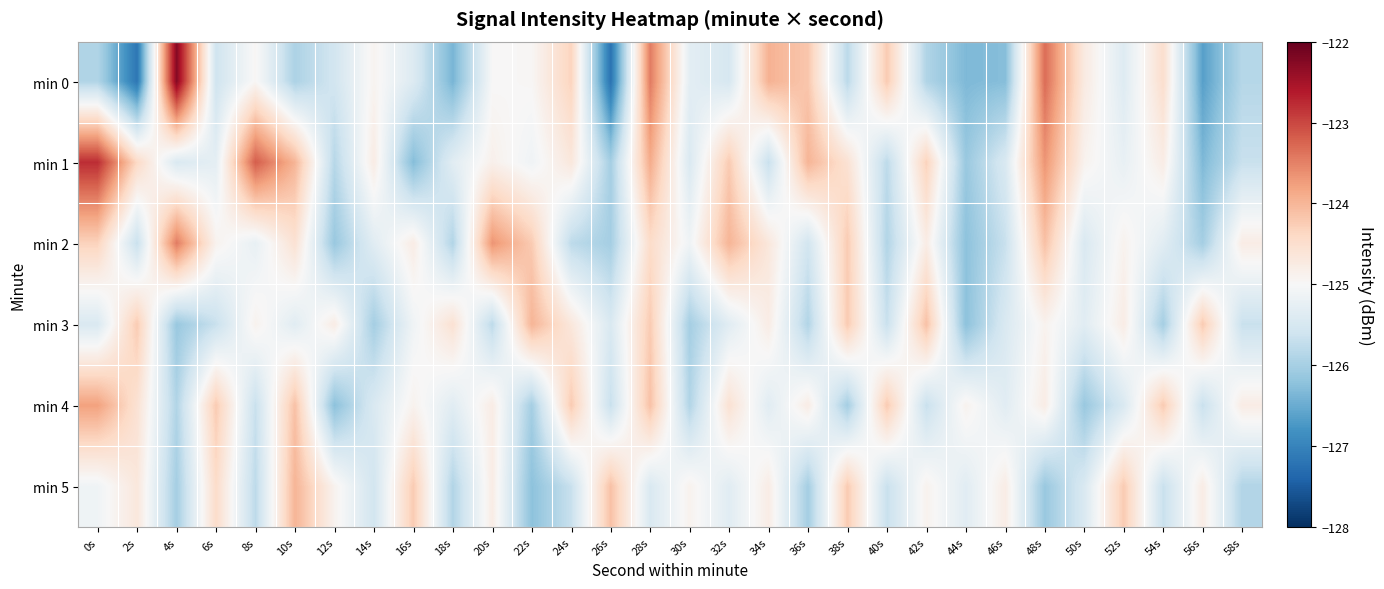

Rank the series by their maximum value, from highest to lowest.

min 0, min 1, min 2, min 4, min 3, min 5